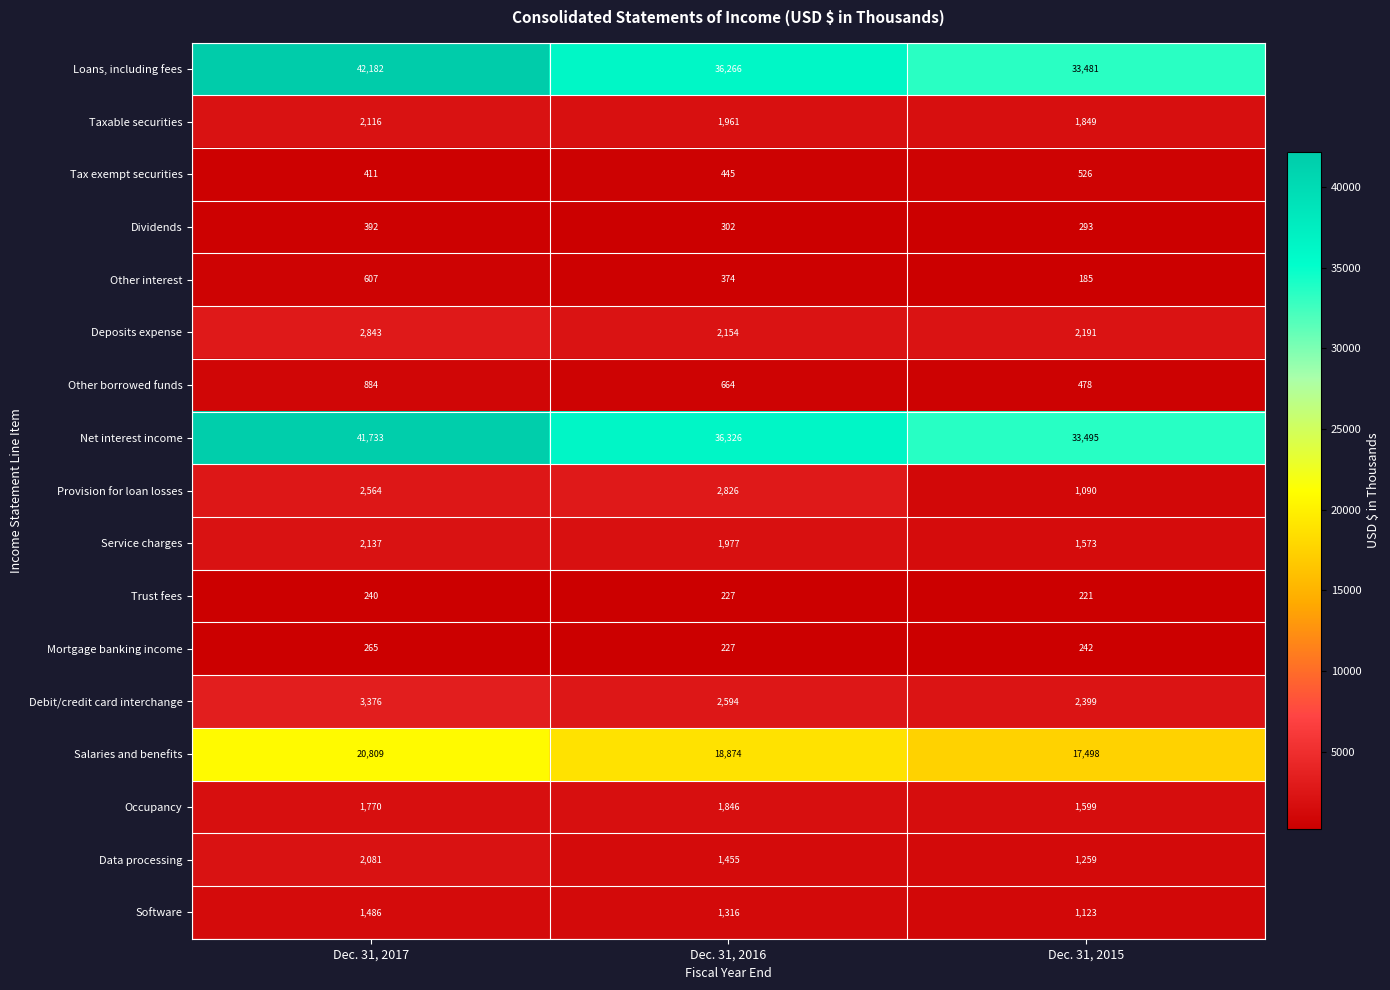

At which label does Net interest income reach its minimum?

Dec. 31, 2015